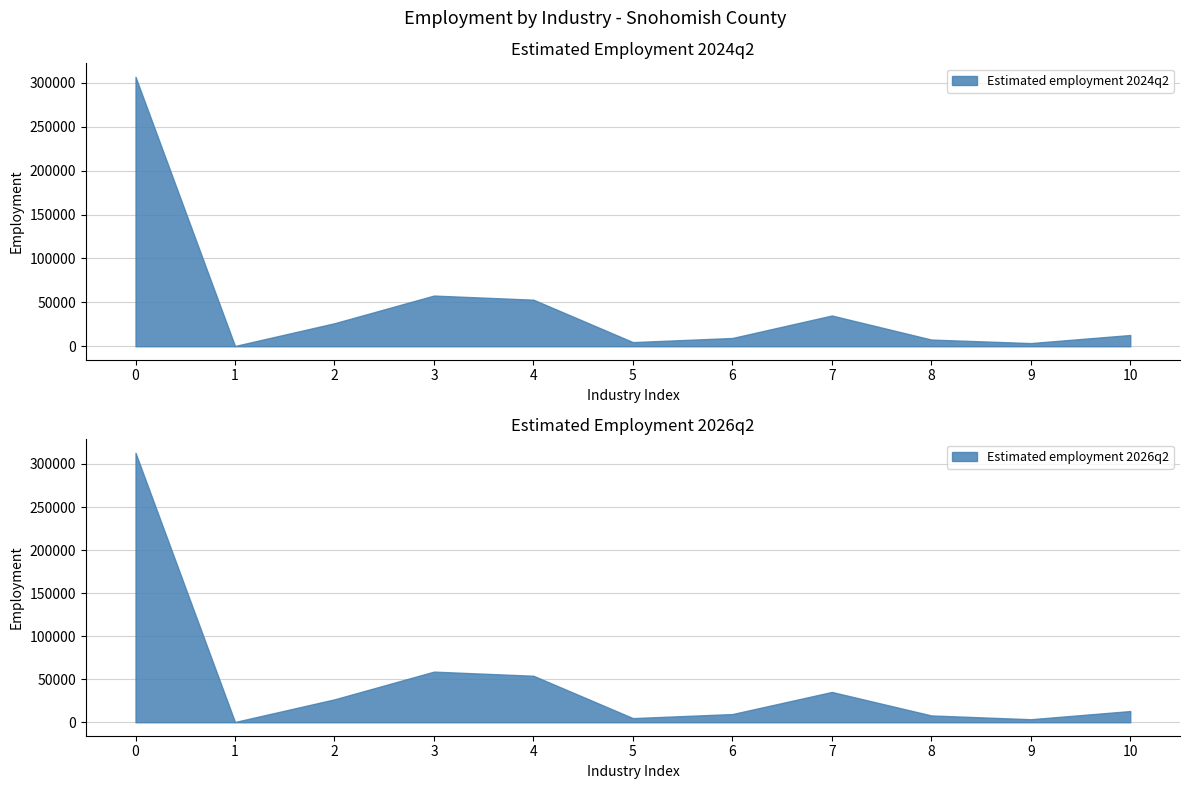

Reading left to right, extract all data points from this chart.

Estimated employment 2024q2: 306800	300	26200	57700	53000	4700	9400	35000	7600	3600	12800
Estimated employment 2026q2: 313000	300	26600	58800	54000	4800	9500	35200	7900	3500	13000